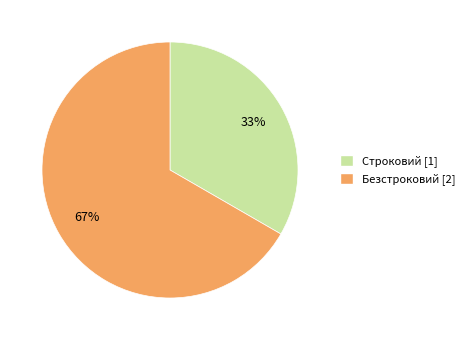

What is the majority slice?

Безстроковий